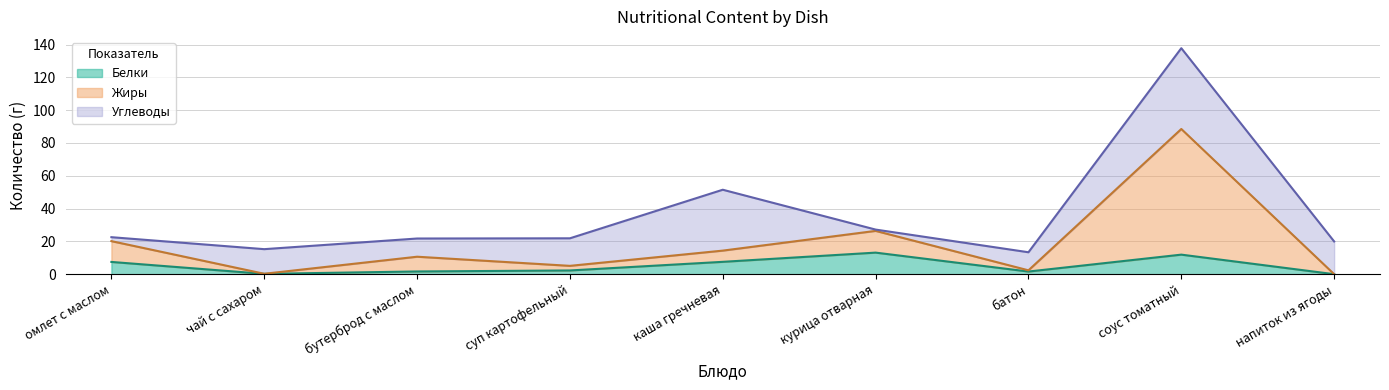

The value of Белки at соус томатный is 7.6. True or false?

False